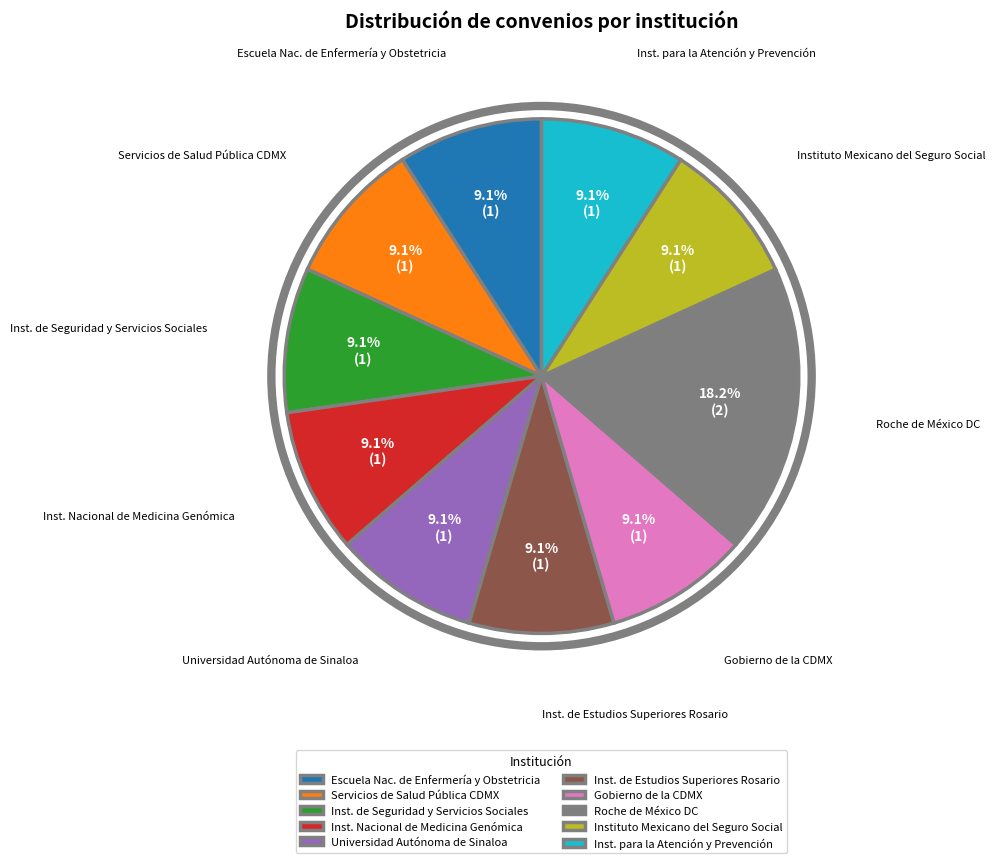

To the nearest percent, what portion does Roche de México DC represent?

18%